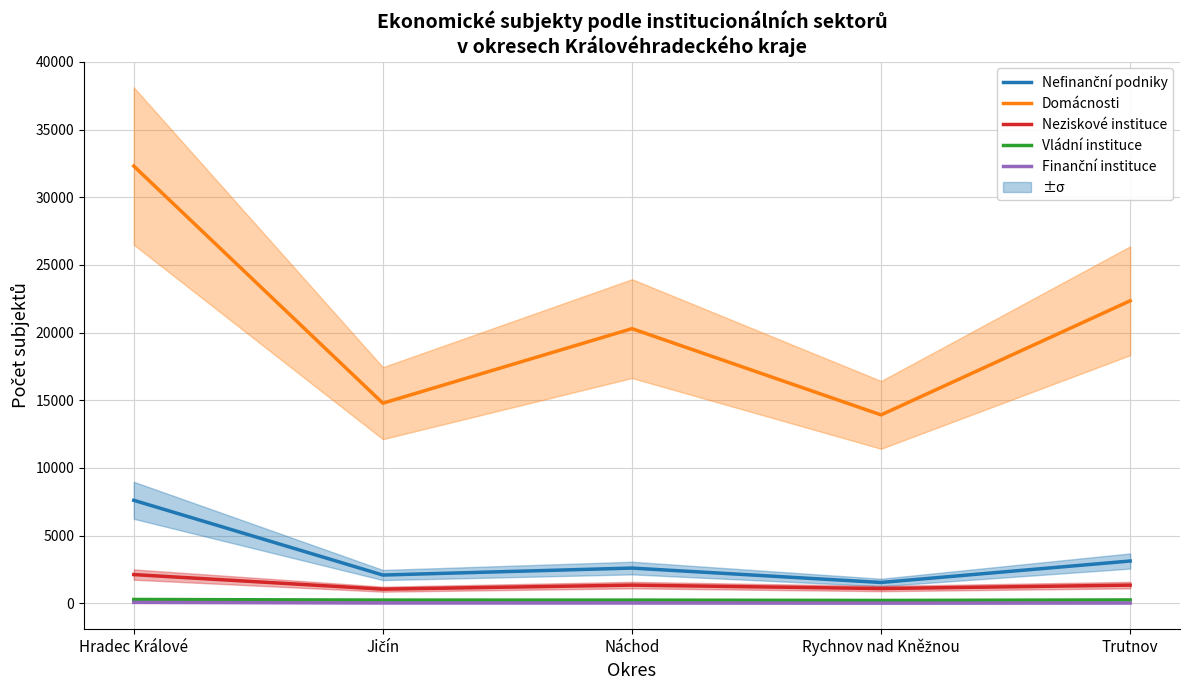

At Rychnov nad Kněžnou, list the series in order from largest to smallest.

Domácnosti, Nefinanční podniky, Neziskové instituce, Vládní instituce, Finanční instituce